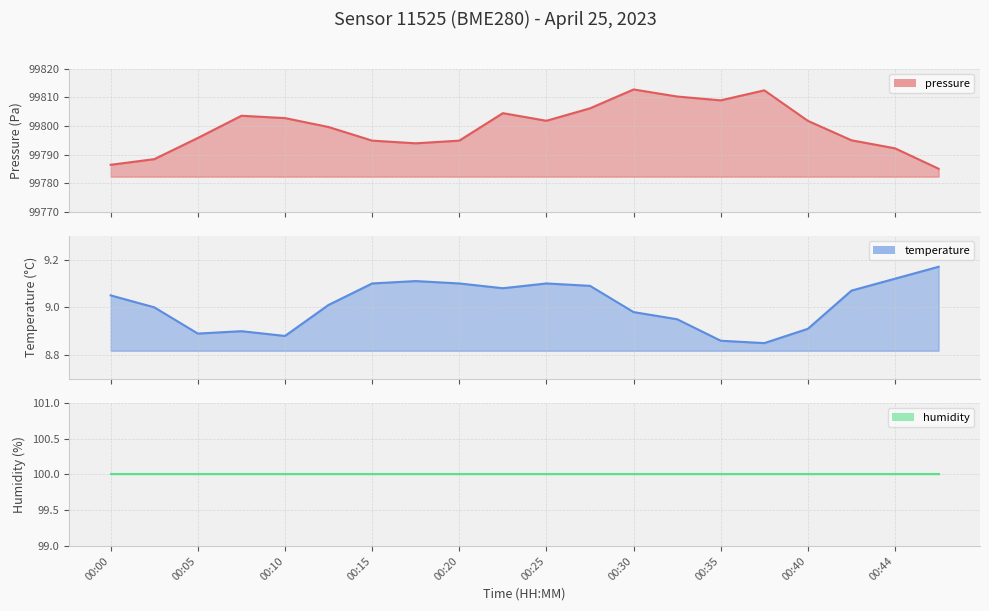

The value of temperature at 00:30 is 5.9. True or false?

False